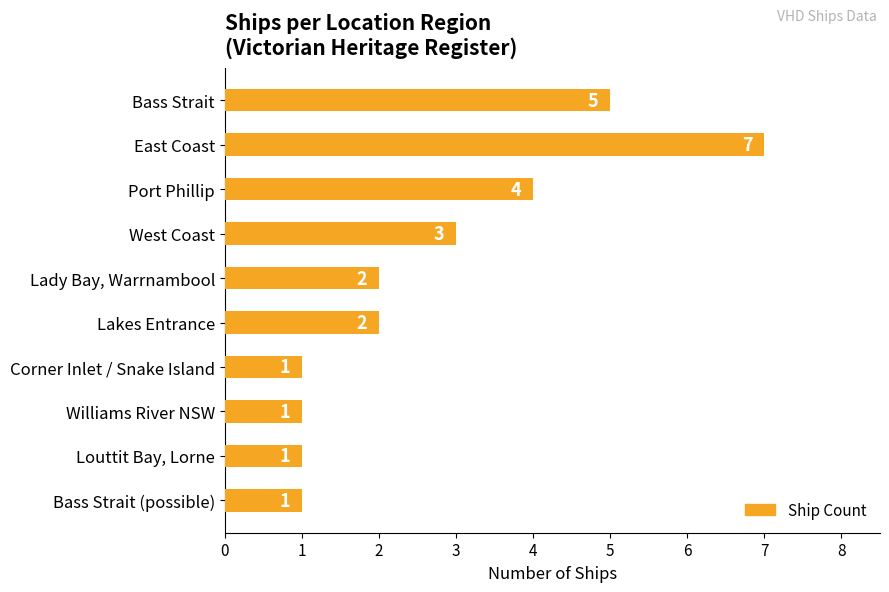

Does the chart contain any negative values?

No